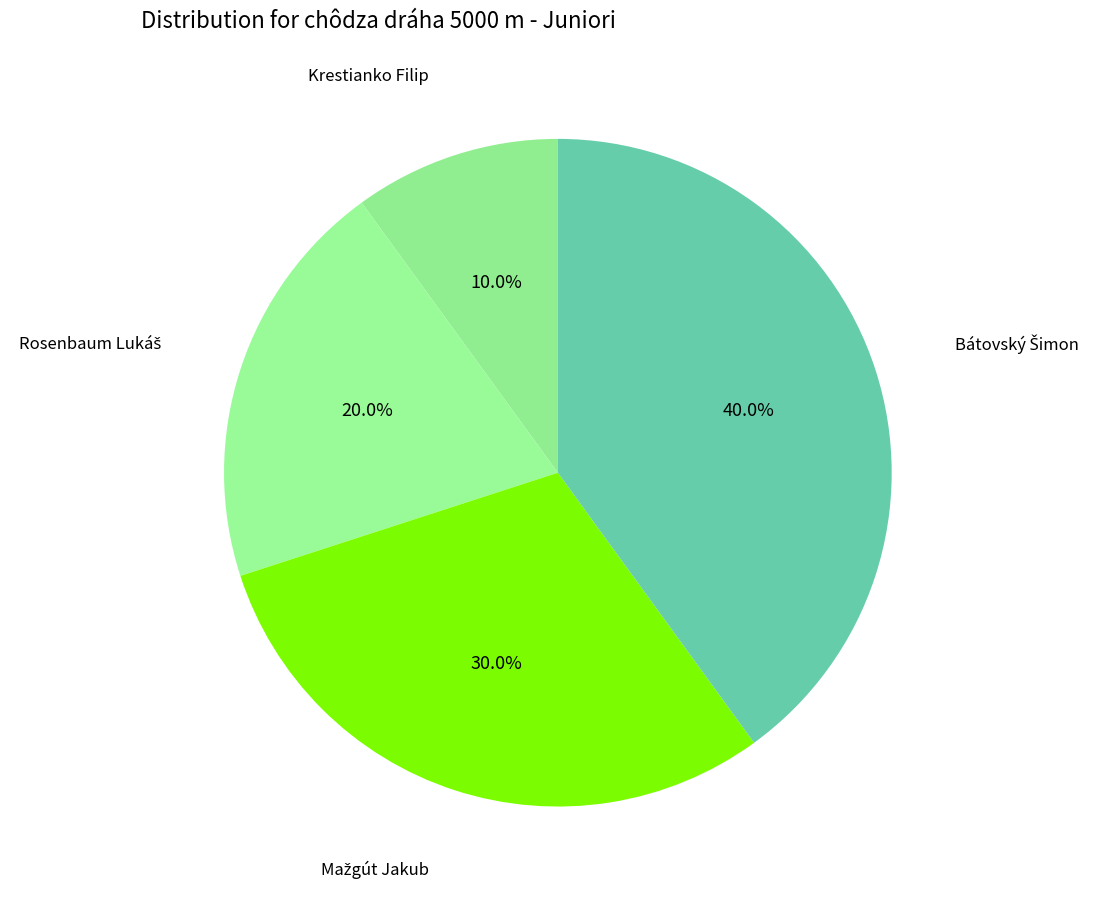

To the nearest percent, what is the difference between the largest and smallest slice percentages?

30%